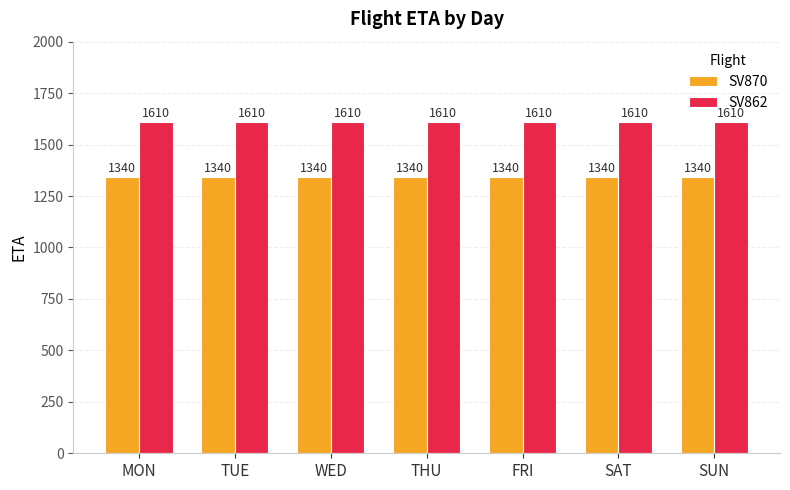

Rank the series by their average value, from lowest to highest.

SV870, SV862